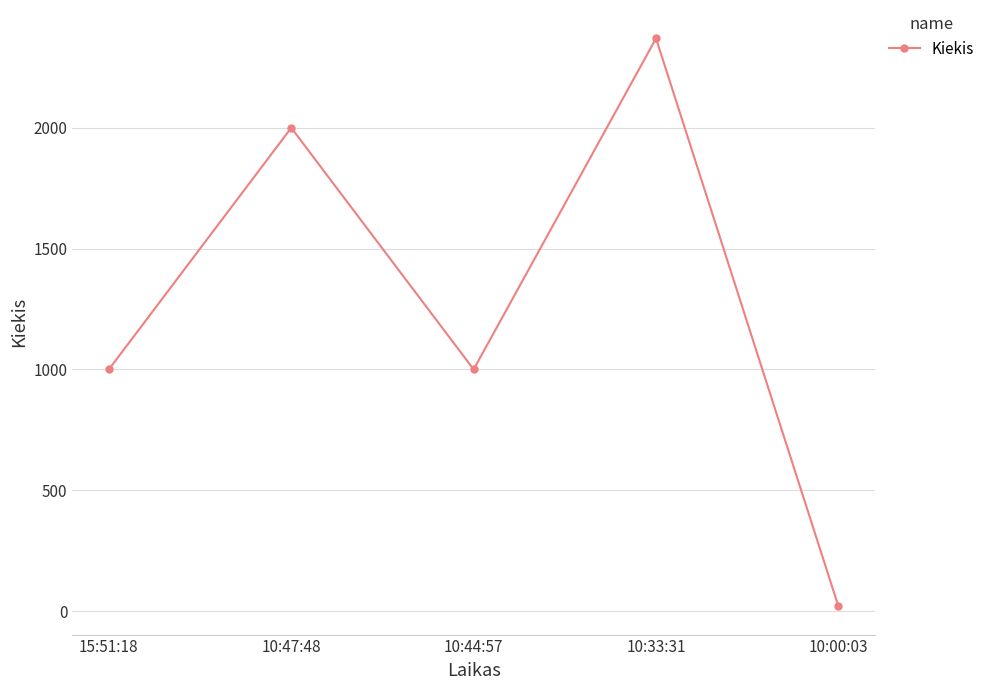

What is the value of the 1st point from the left?

1000